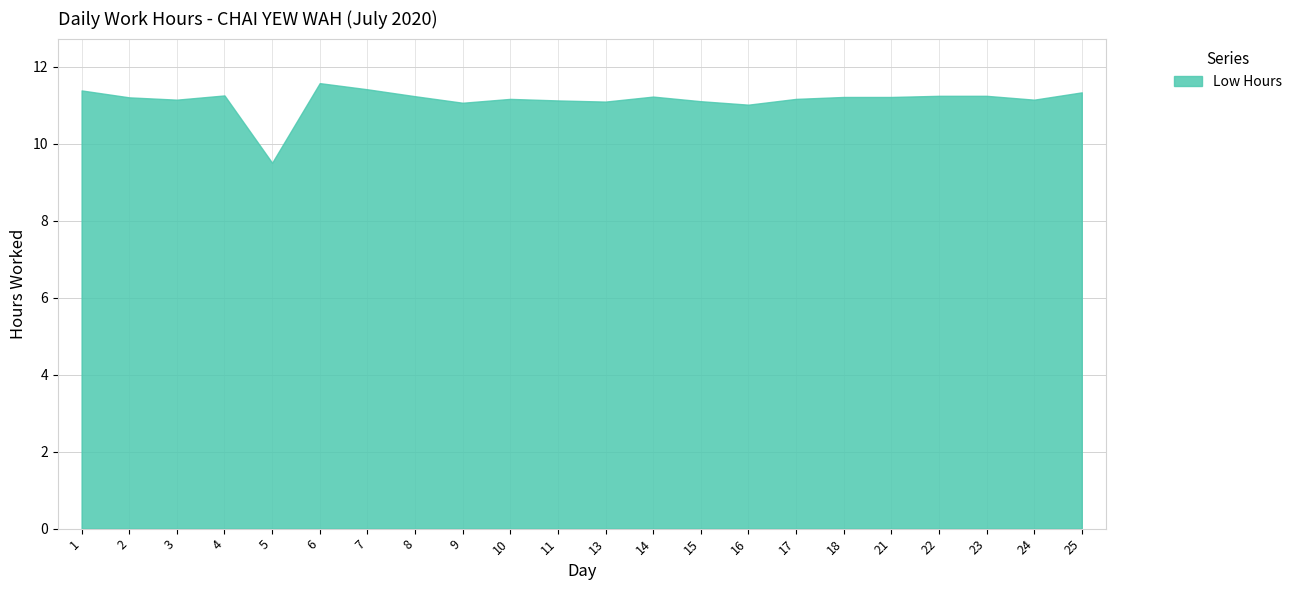

Rank the categories by value from highest to lowest.

6, 7, 1, 25, 4, 22, 23, 8, 14, 18, 21, 2, 10, 17, 3, 24, 11, 15, 13, 9, 16, 5